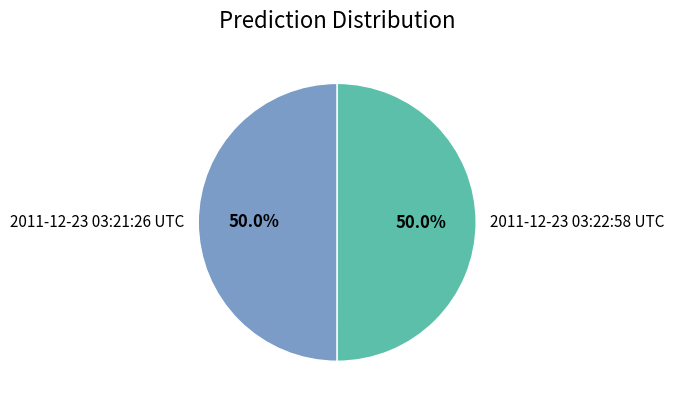

To the nearest percent, what is the combined percentage of 2011-12-23 03:21:26 UTC and 2011-12-23 03:22:58 UTC?

100%